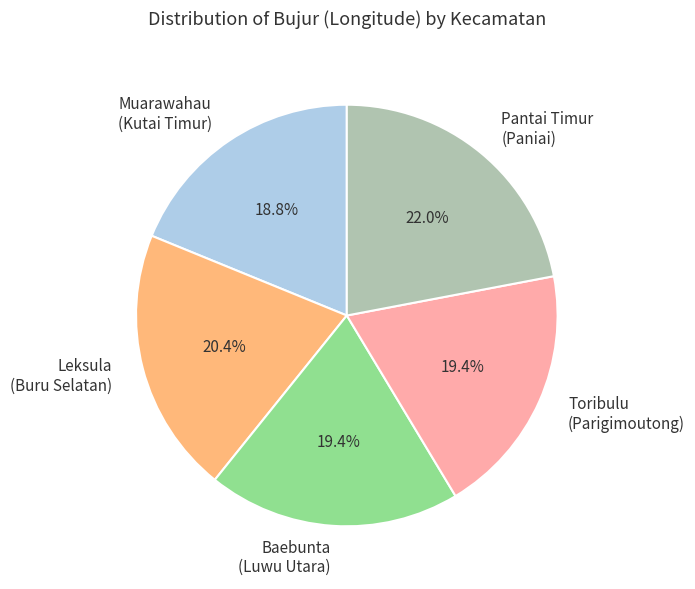

Which category has the smallest portion of the pie?

Muarawahau (Kutai Timur)